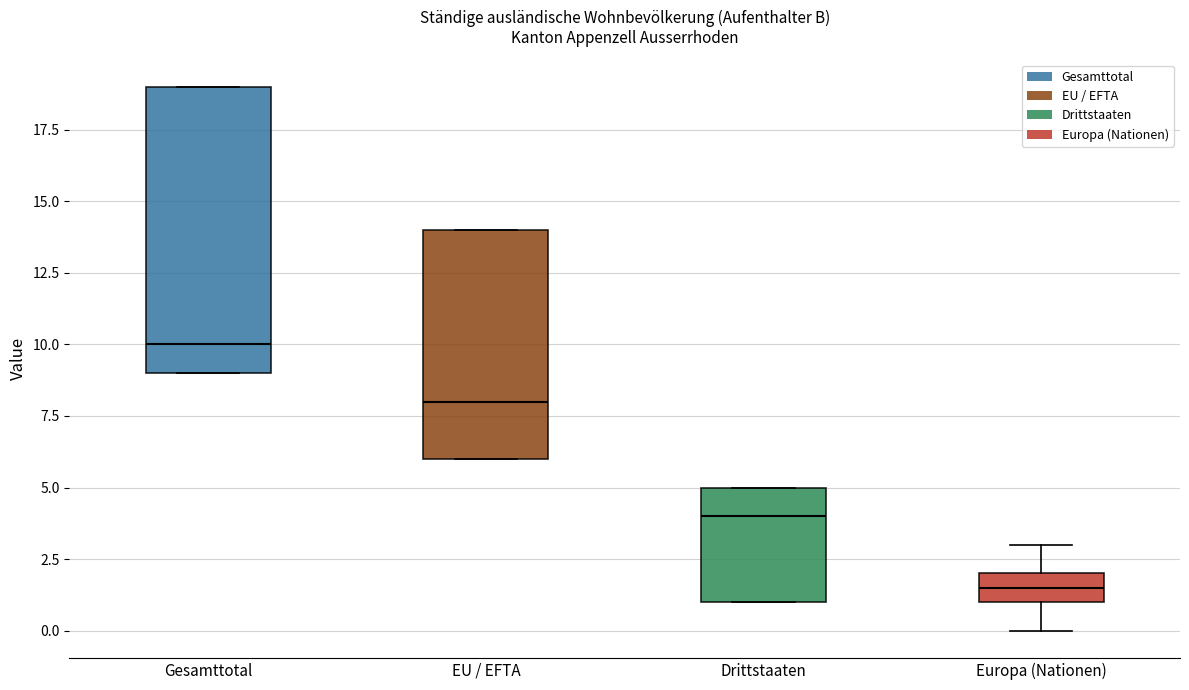

Which box is the tallest, from its lower edge to its upper edge?

Gesamttotal